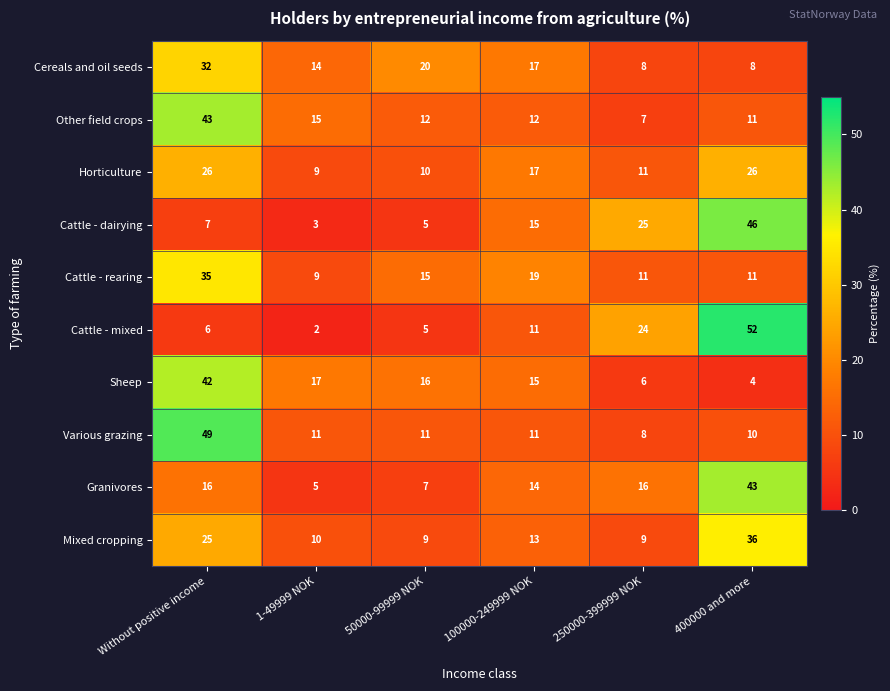

What is the difference between the maximum and minimum values in the Cattle - mixed series?

50